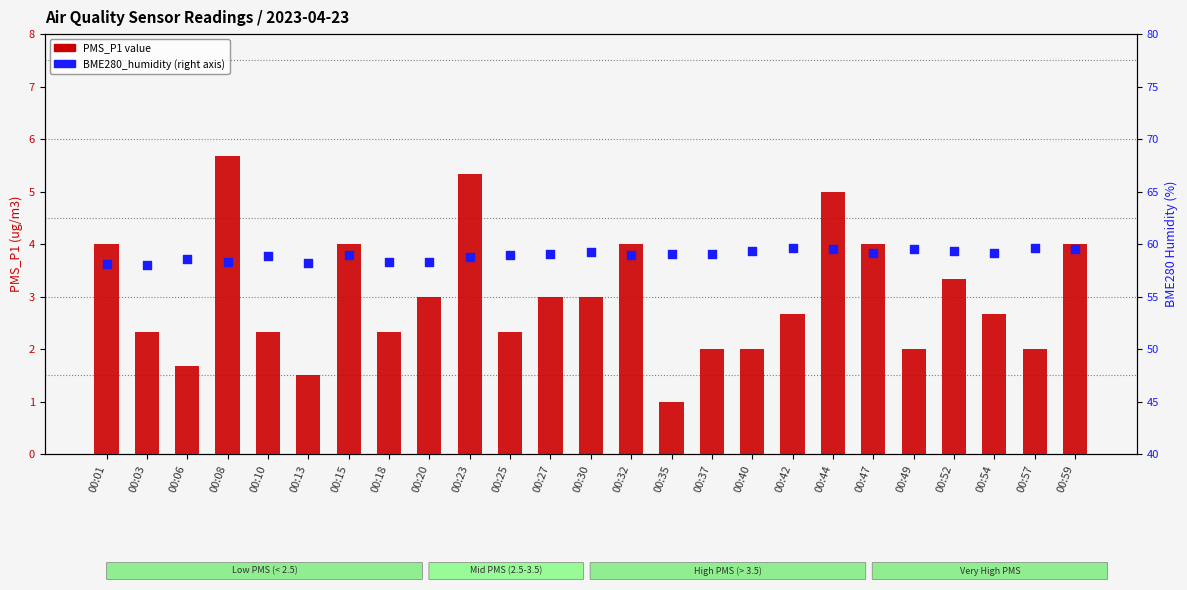

What is the total value across all series at 00:01?

62.0